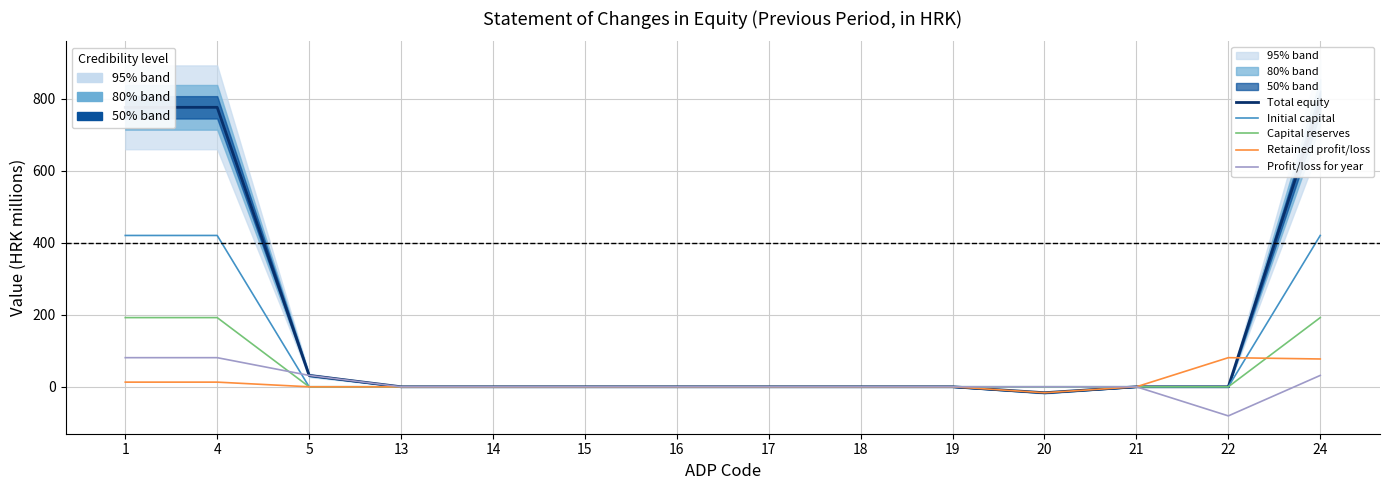

How many negative values does the Total equity series have?

1